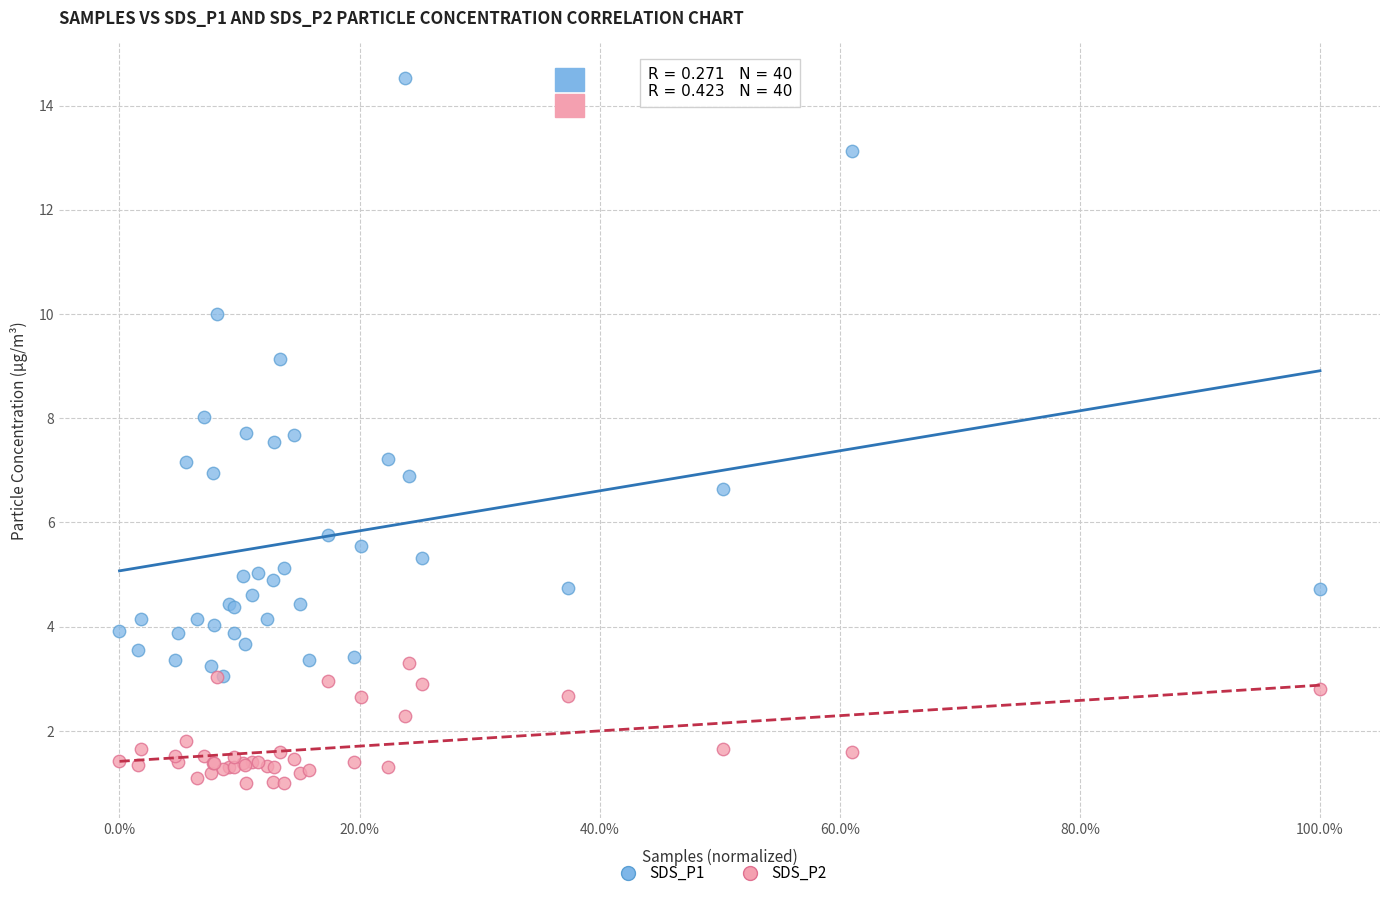

Which series contains the lowest Y value?

SDS_P2